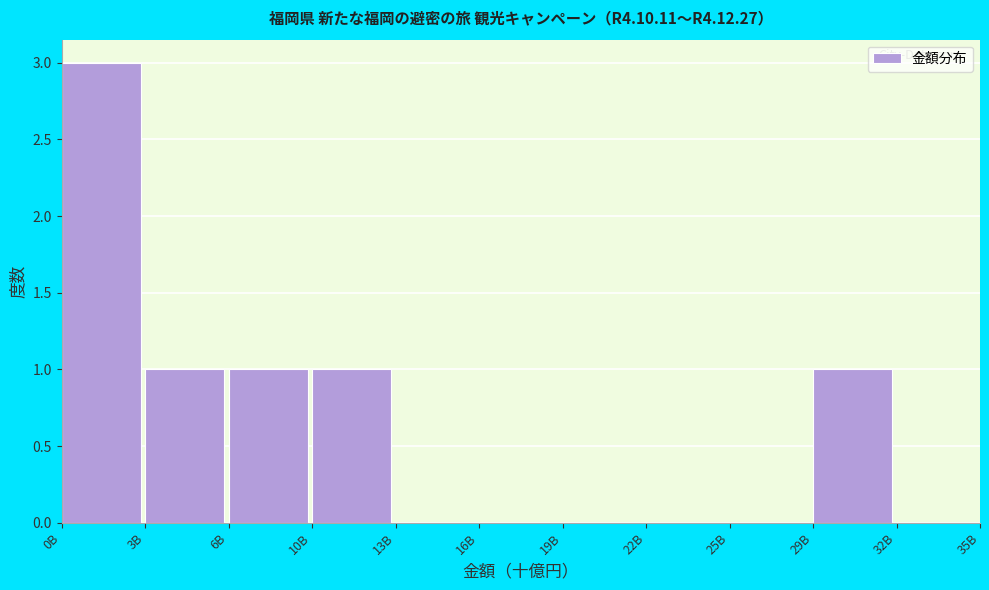

Reading left to right, transcribe all the data shown in this chart.

0B=3	3B=1	6B=1	10B=1	13B=0	16B=0	19B=0	22B=0	25B=0	29B=1	32B=0